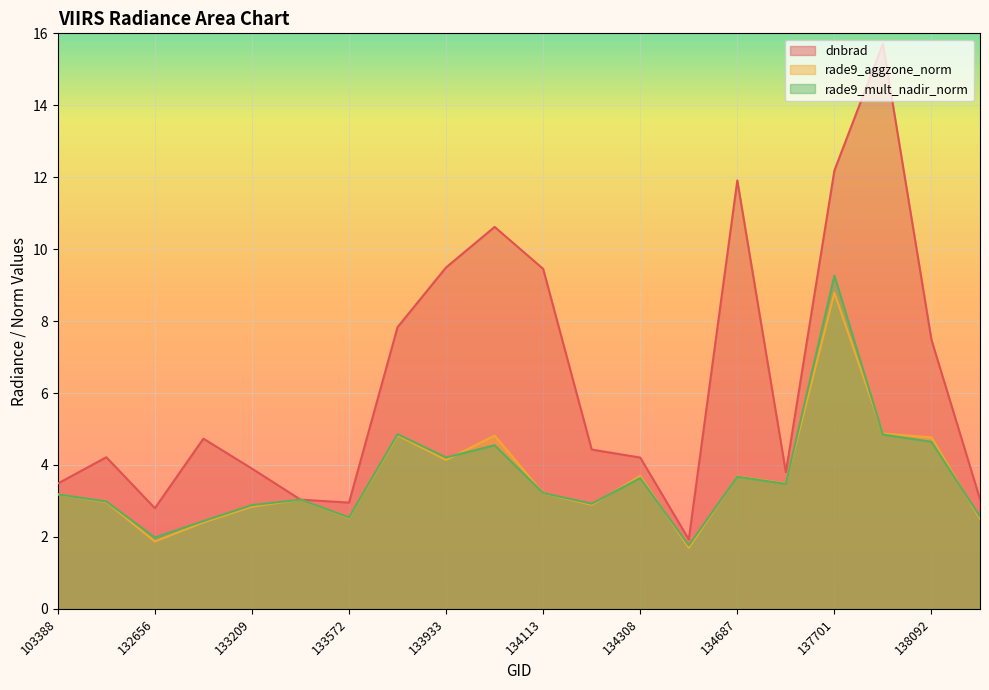

True or false: dnbrad has more than 2 points higher than both neighbors.

True